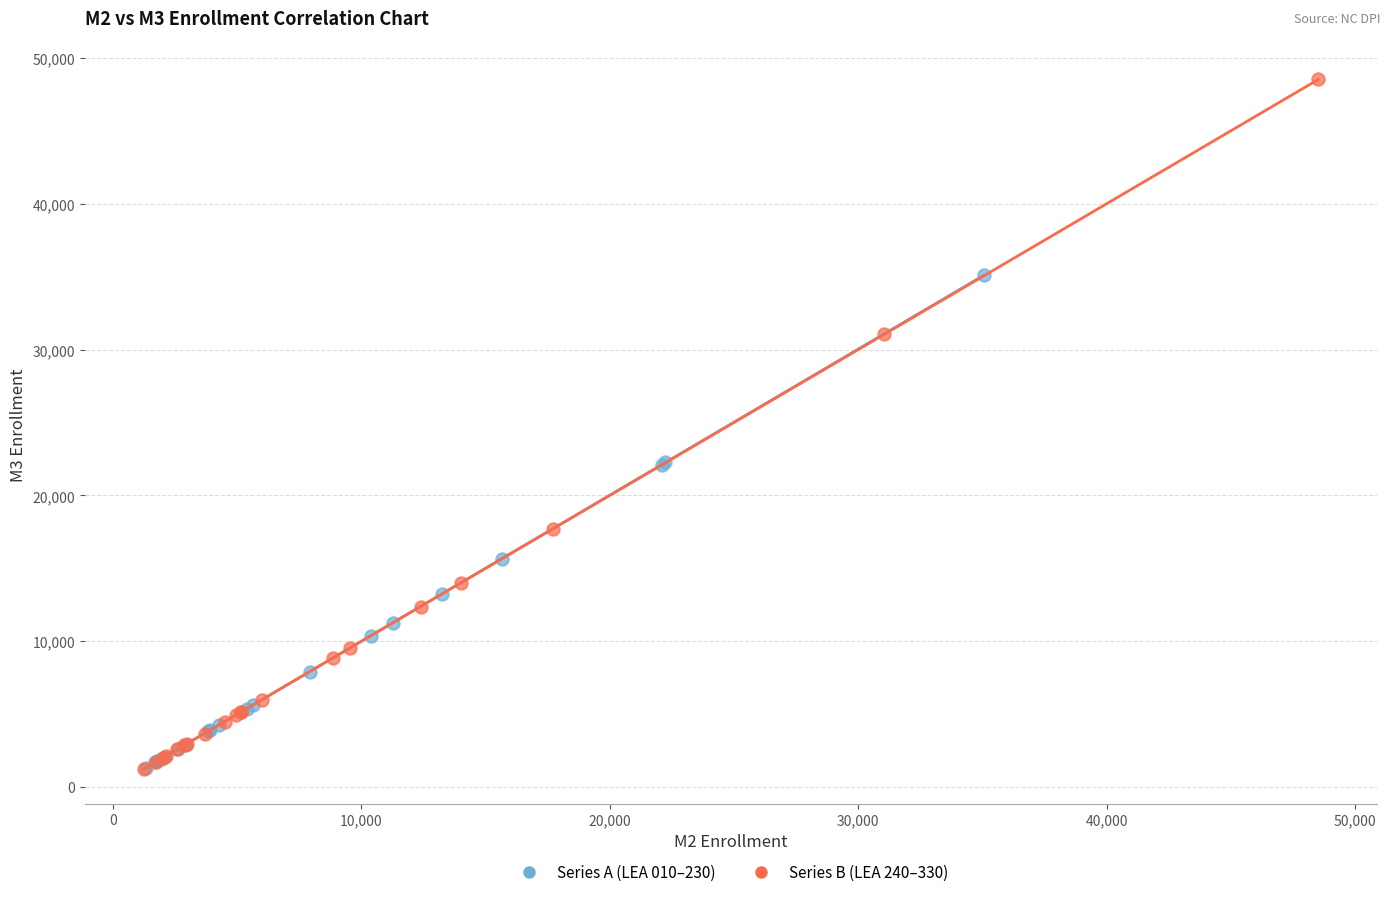

Which series has the largest Y range (max minus min)?

Series B (LEA 240–330)